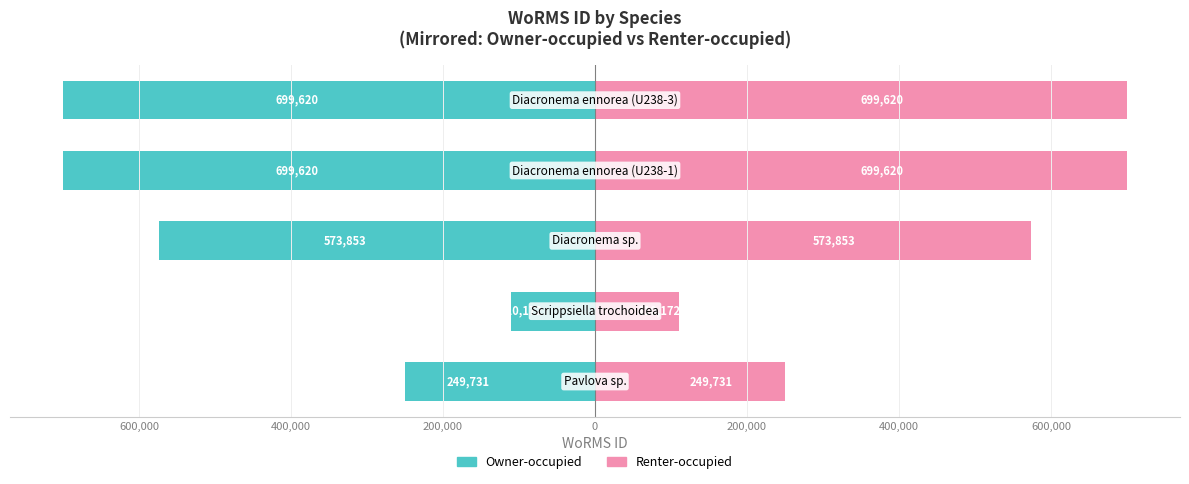

What is the value of the Renter-occupied bar at the 2nd from the left?

110172